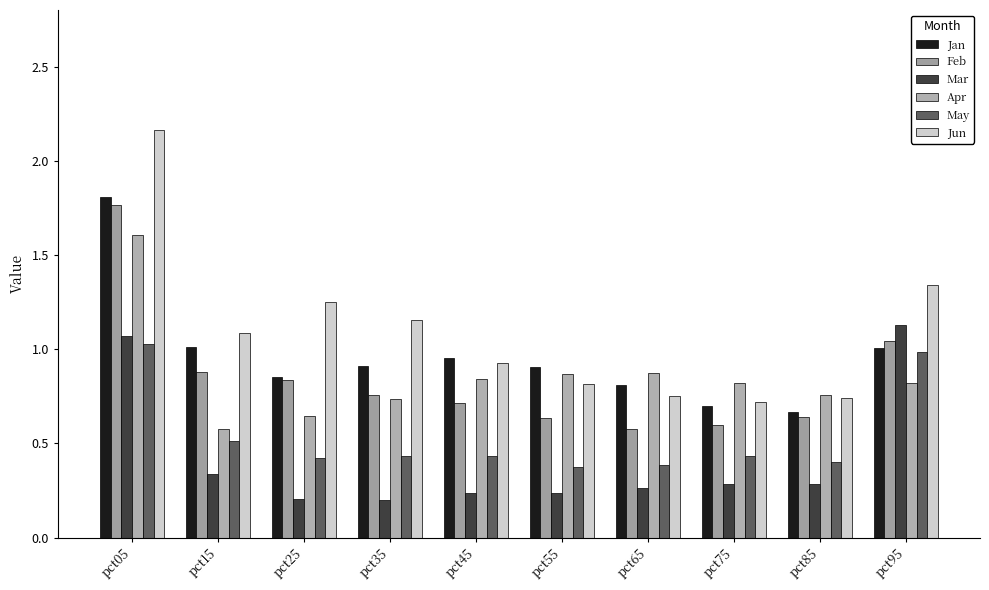

The Jan series shows 1.0 at pct15. True or false?

True